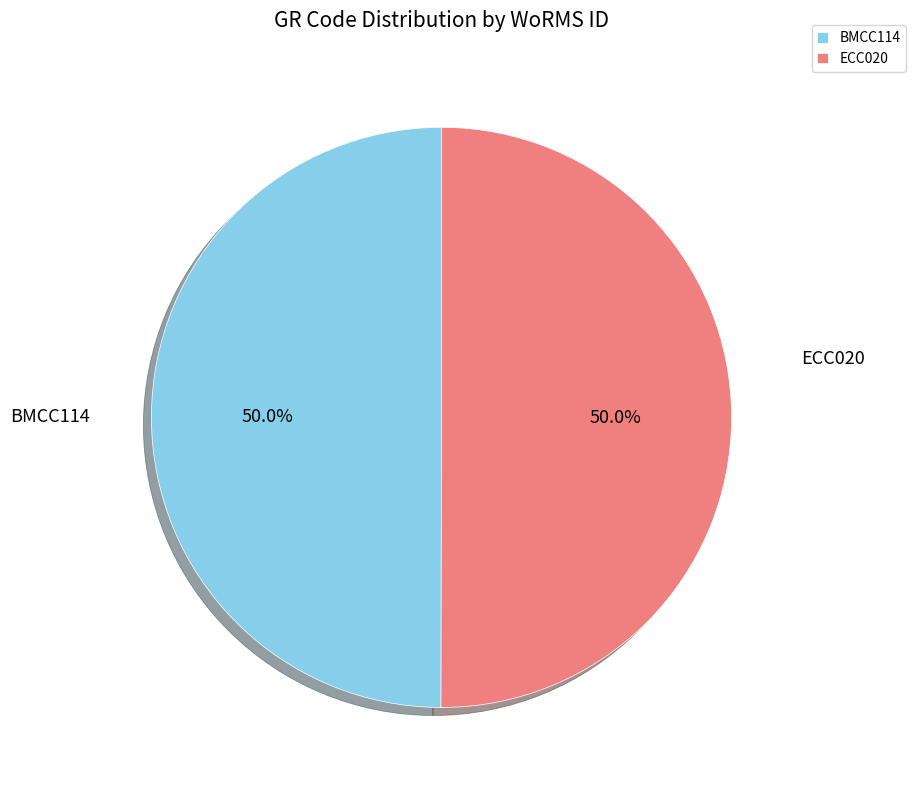

What is the ratio of the value at ECC020 to the value at BMCC114?

1.0